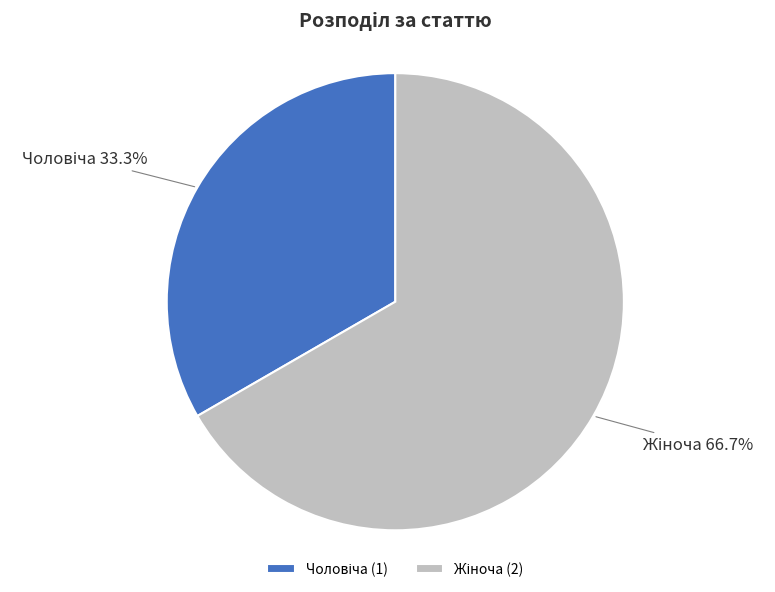

Is there any slice that represents more than half of the pie?

Yes